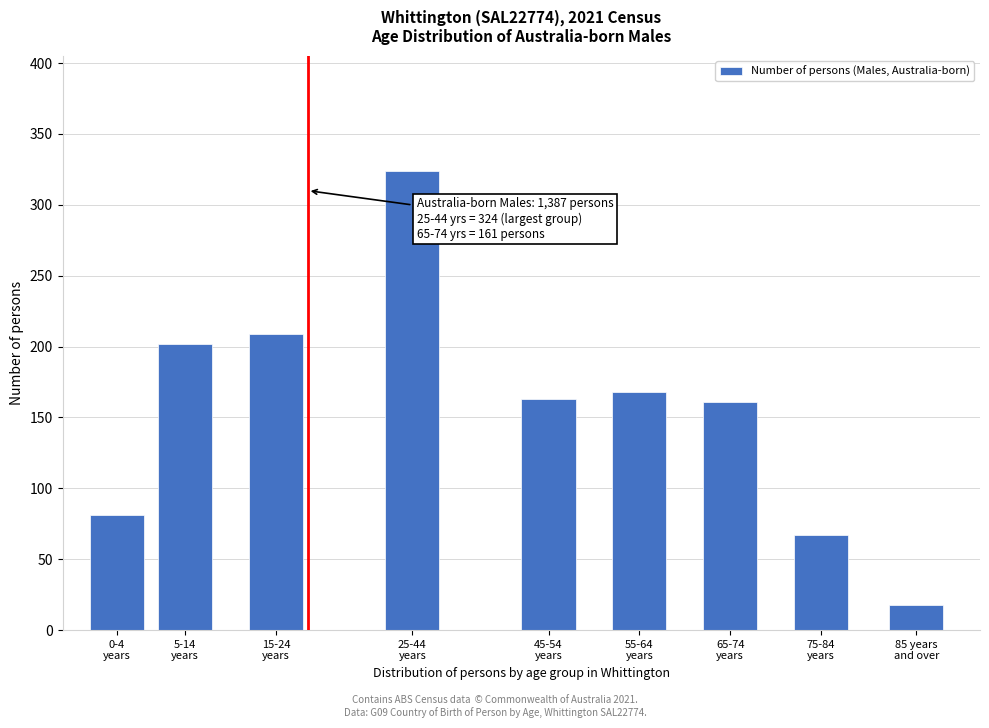

Reading left to right, extract all data points from this chart.

81	202	209	324	163	168	161	67	18